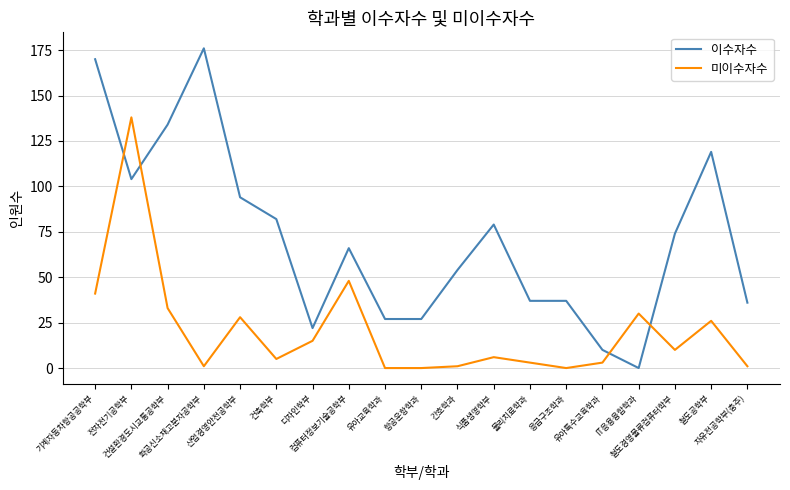

Is it true that 이수자수 equals 39 at 식품생명학부?

False